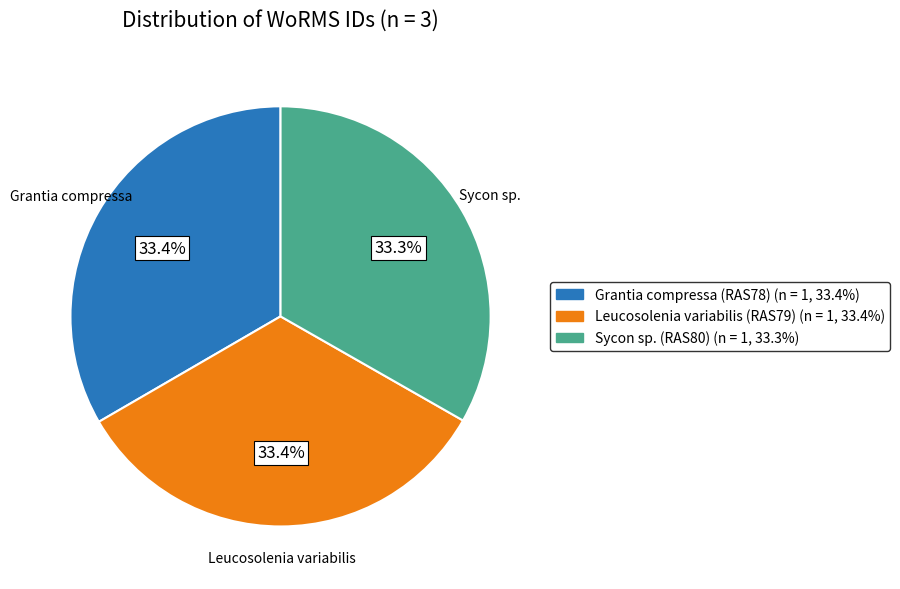

What is the ratio of the value at Grantia compressa (RAS78) to the value at Sycon sp. (RAS80)?

1.0